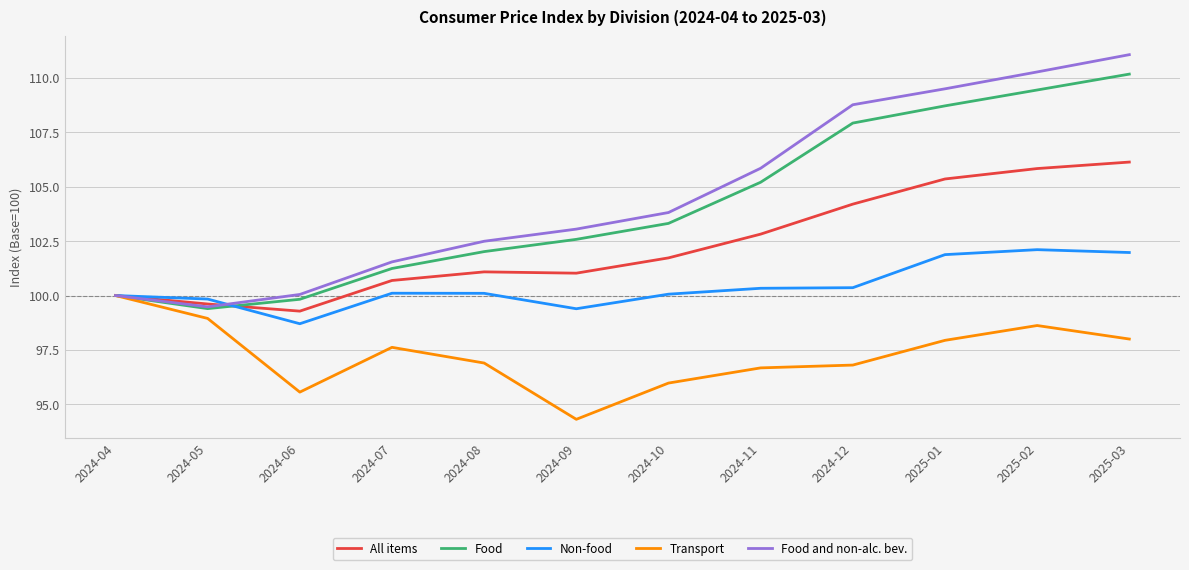

Which series has the largest total across all categories?

Food and non-alc. bev.